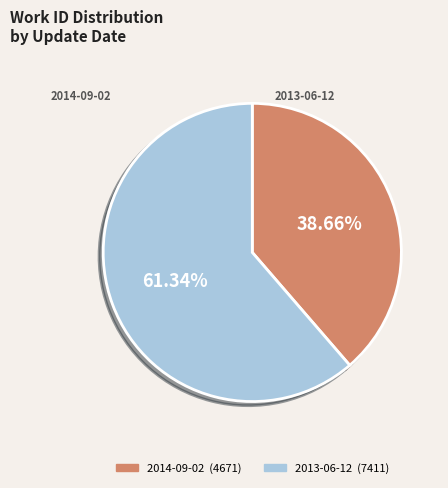

Do 2013-06-12 and 2014-09-02 together represent more than half of the pie?

Yes